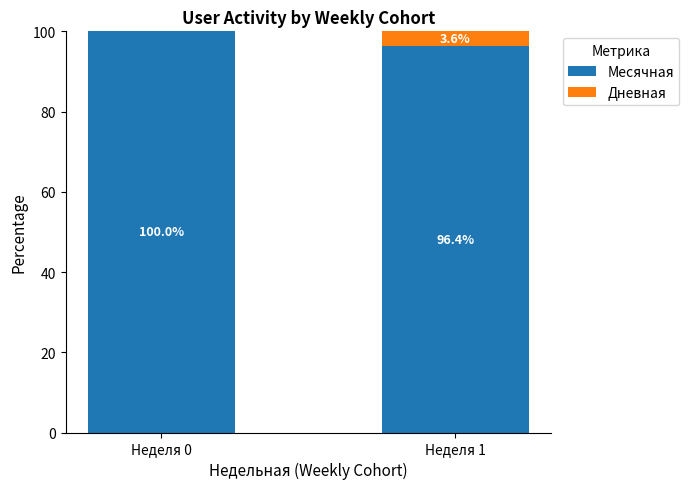

How many Месячная values are between 96 and 100?

2